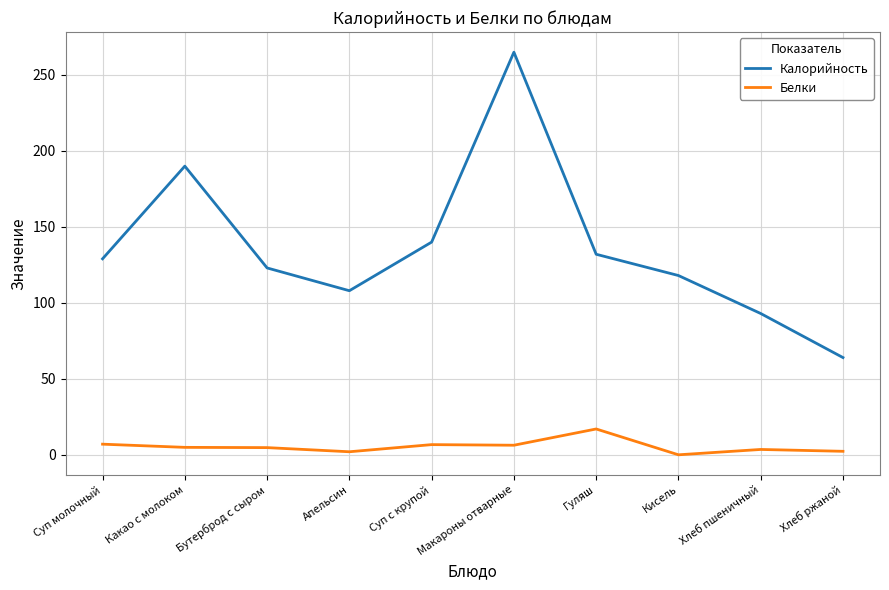

The Калорийность series shows 64.0 at Хлеб ржаной. True or false?

True